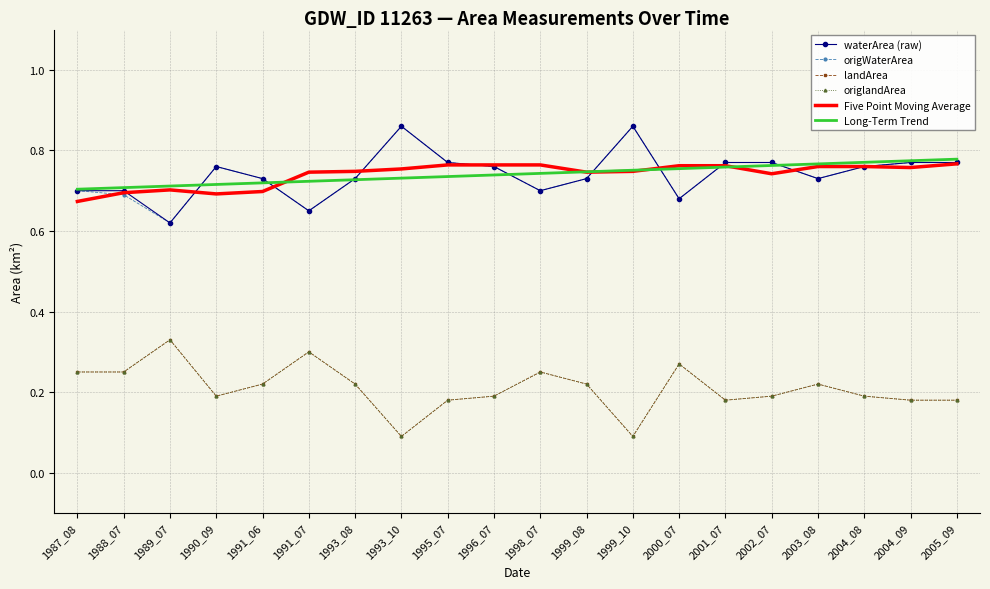

What is the spread (max minus min) of values at 2002_07?

0.6